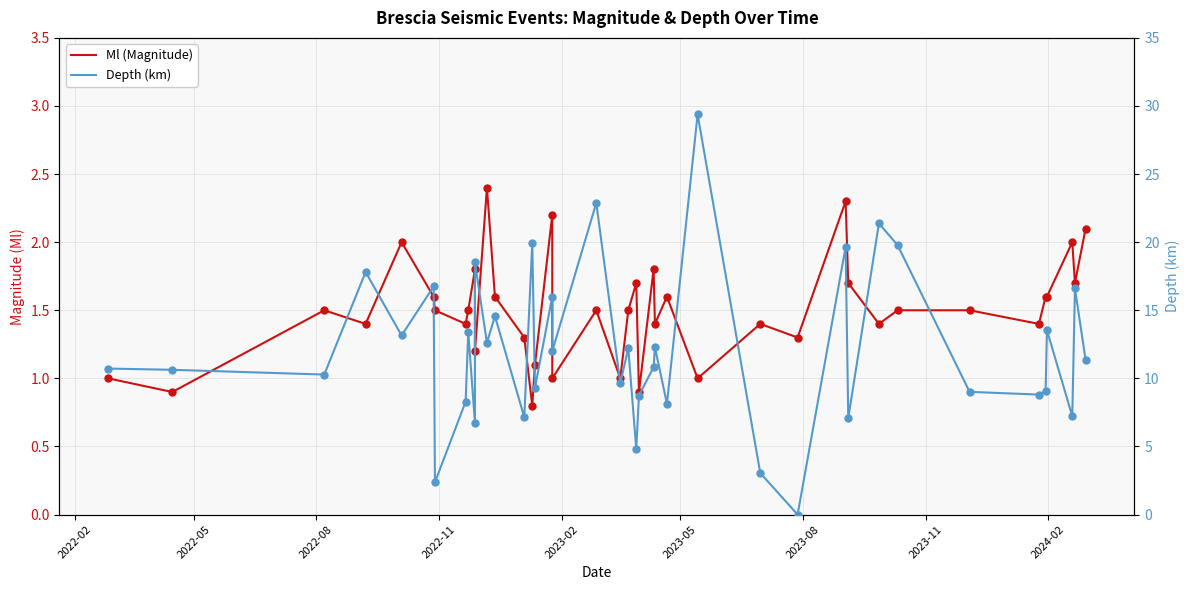

At how many categories does at least one series exceed 23?

1